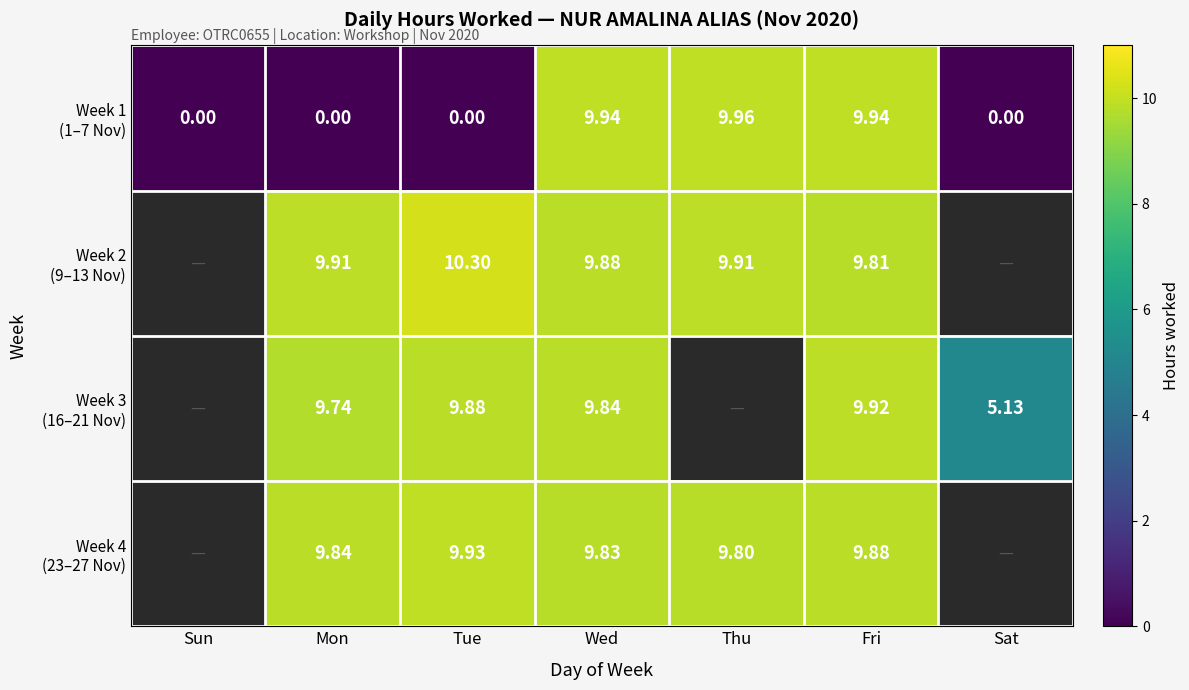

At how many categories does at least one series exceed 2?

6